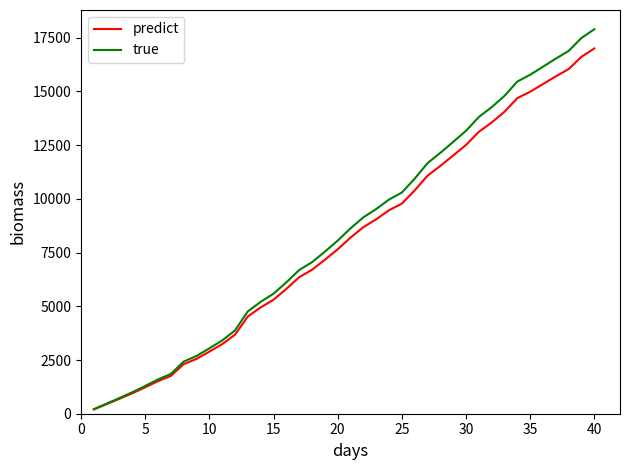

Which series has the largest range (max minus min)?

true